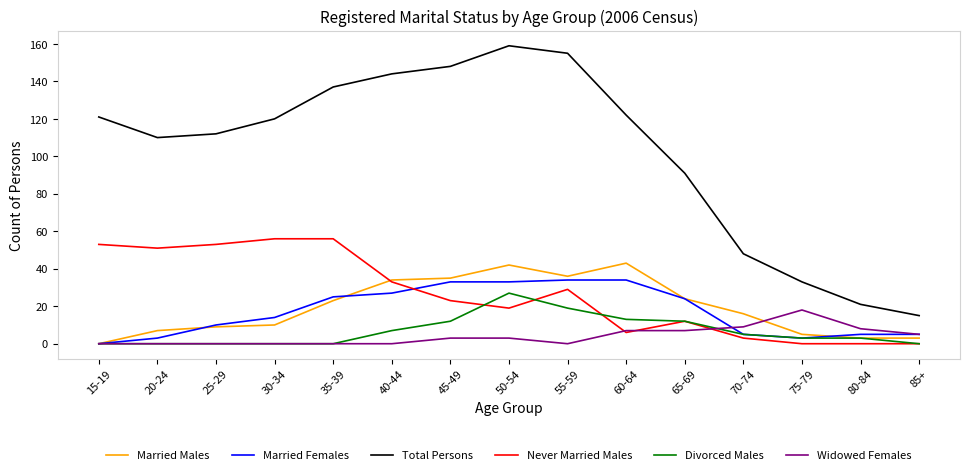

Which series has the widest spread of values?

Total Persons